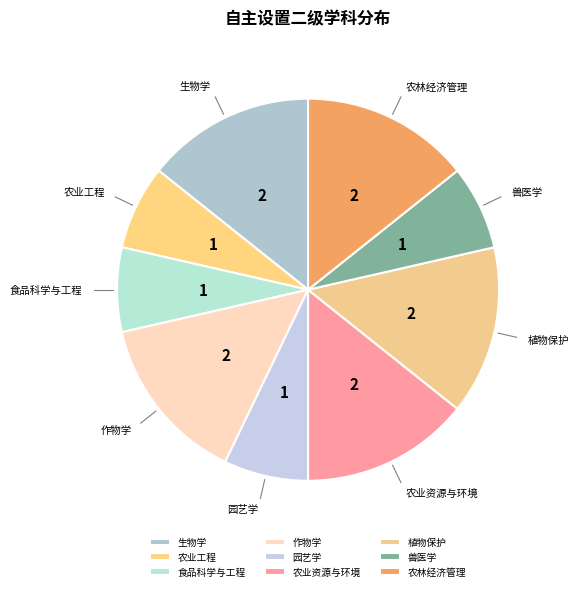

What is the ratio of the value at 农业资源与环境 to the value at 农林经济管理?

1.0